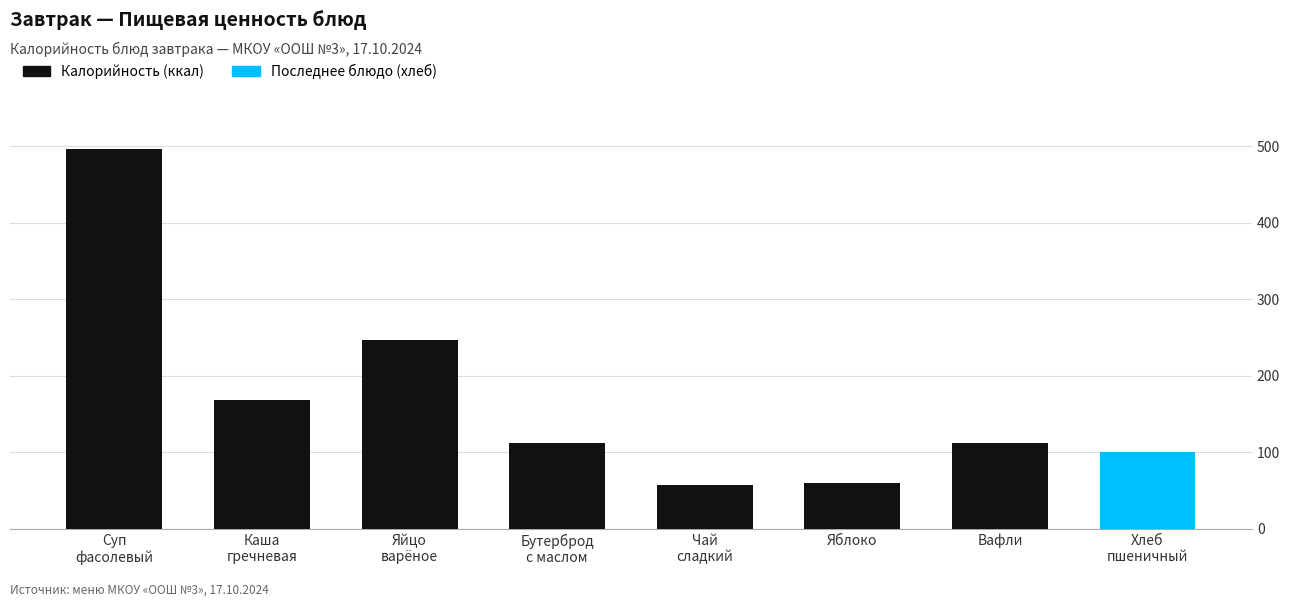

How many data points in Калорийность are above 112?

4